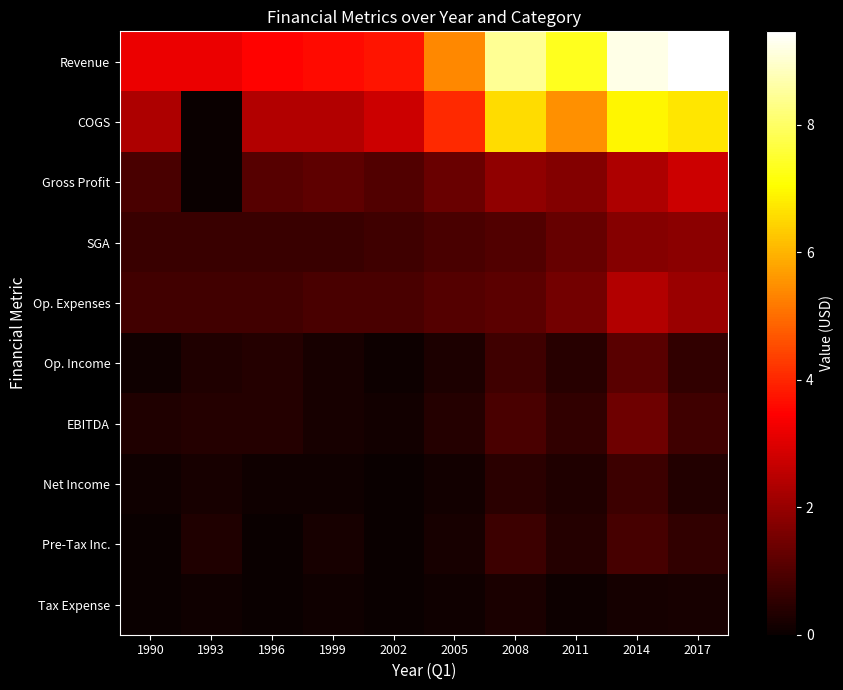

Reading right to left, transcribe all the data shown in this chart.

Revenue: 2017=9465000	2014=9242000	2011=7346000	2008=8464000	2005=5383000	2002=3761000	1999=3600000	1996=3500000	1993=3200000	1990=3200000
COGS: 2017=6716000	2014=6926000	2011=5490000	2008=6565000	2005=4031000	2002=2739000	1999=2400000	1996=2400000	1993=0	1990=2300000
Gross Profit: 2017=2749000	2014=2316000	2011=1703000	2008=1899000	2005=1352000	2002=1022000	1999=1200000	1996=1100000	1993=0	1990=900000
SGA: 2017=1832000	2014=1765000	2011=1297000	2008=1018000	2005=913000	2002=760000	1999=700000	1996=700000	1993=700000	1990=700000
Op. Expenses: 2017=2042000	2014=2375000	2011=1489000	2008=1147000	2005=1072000	2002=924000	1999=900000	1996=800000	1993=800000	1990=800000
Op. Income: 2017=566000	2014=1143000	2011=422000	2008=752000	2005=260000	2002=57000	1999=200000	1996=400000	1993=300000	1990=100000
EBITDA: 2017=773000	2014=1407000	2011=590000	2008=914000	2005=403000	2002=138000	1999=200000	1996=400000	1993=400000	1990=300000
Net Income: 2017=366000	2014=707000	2011=331000	2008=476000	2005=134000	2002=6000	1999=100000	1996=100000	1993=200000	1990=100000
Pre-Tax Inc.: 2017=557000	2014=884000	2011=397000	2008=723000	2005=212000	2002=8000	1999=200000	1996=0	1993=300000	1990=0
Tax Expense: 2017=191000	2014=177000	2011=66000	2008=247000	2005=78000	2002=2000	1999=100000	1996=0	1993=100000	1990=0